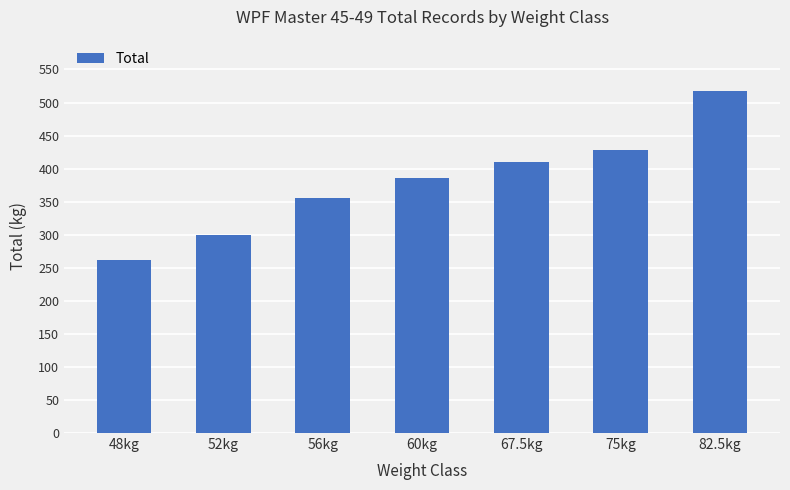

How many values are below 386?

3